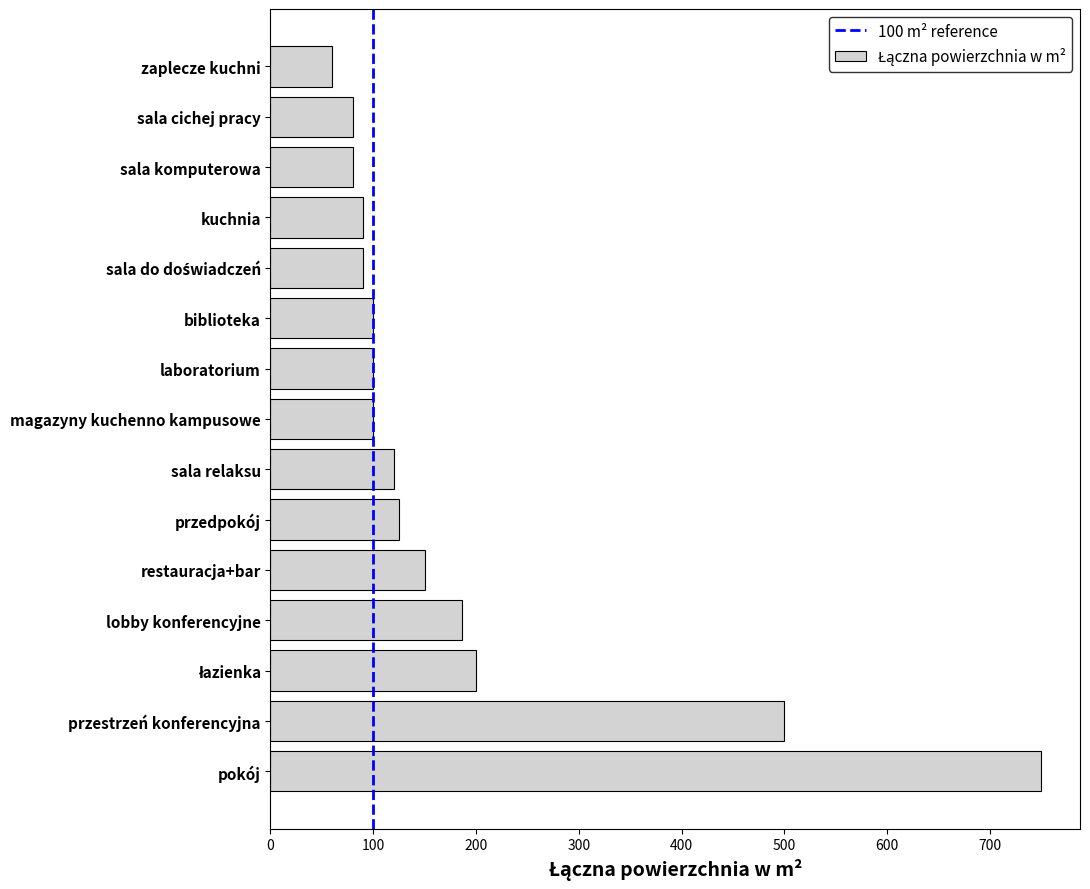

What is the change in value from sala komputerowa to zaplecze kuchni?

-20